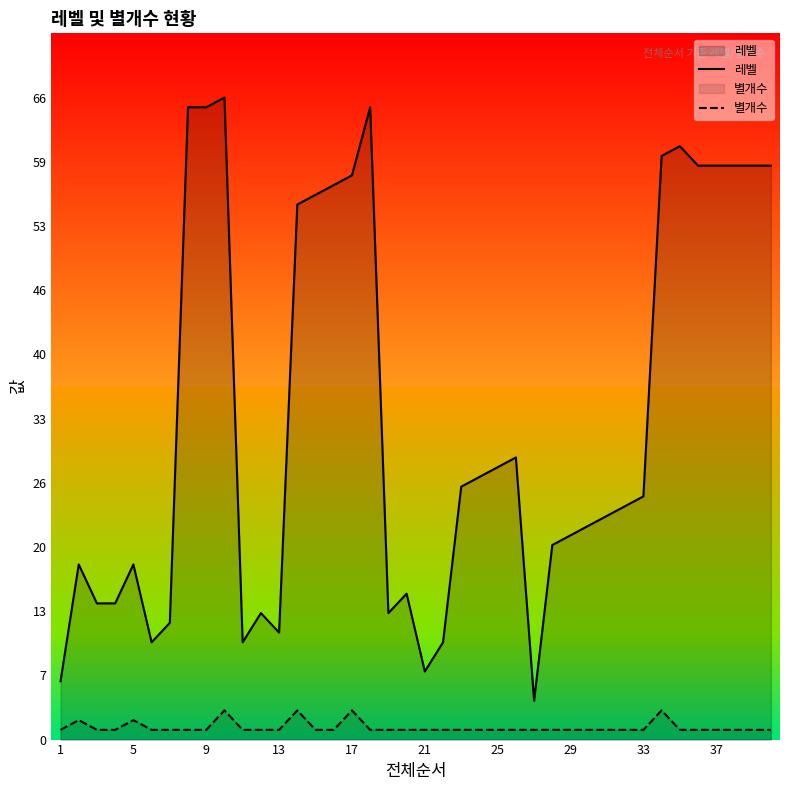

Which series has the largest total across all categories?

레벨